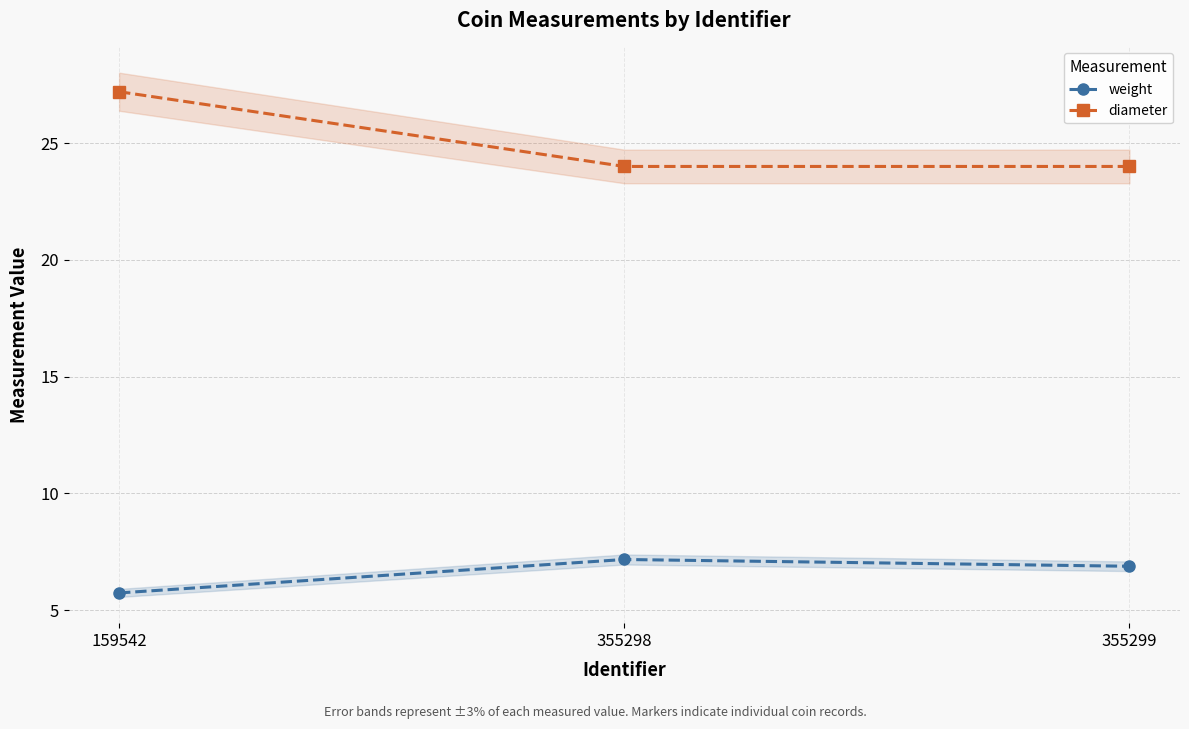

True or false: diameter has a value of 27.2 at 159542.

True